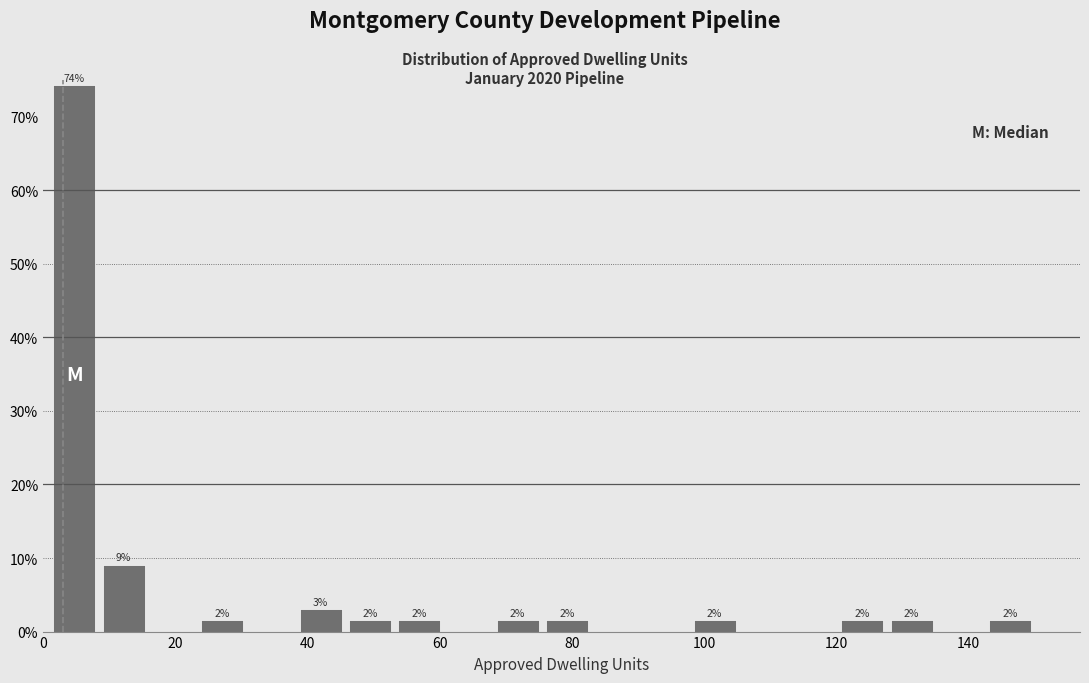

Around what value on the x-axis is the tallest bar? Give the approximate position of its centre, as read against the axis.

4